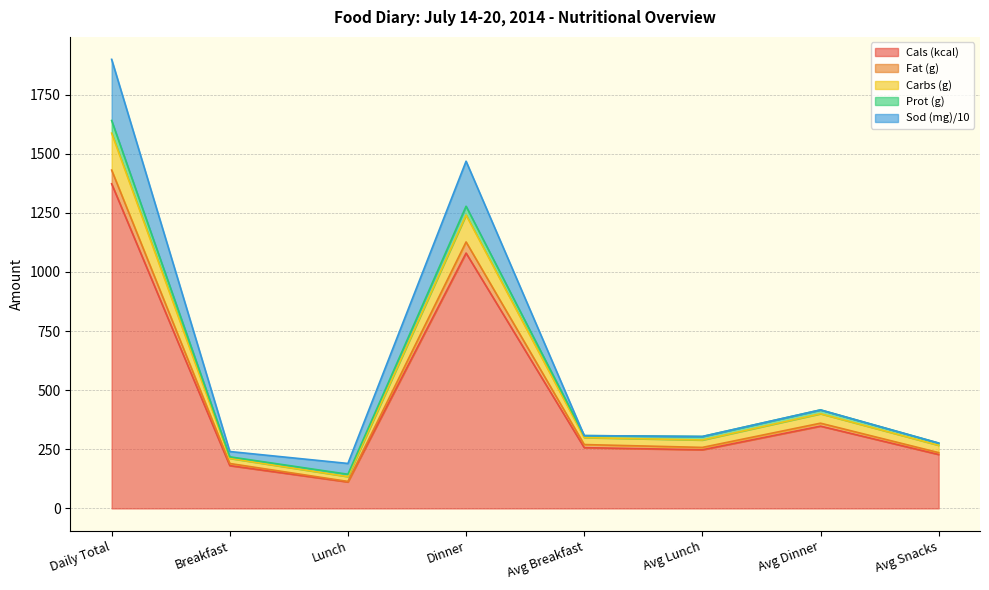

At which category is the sum across all series the highest?

Daily Total